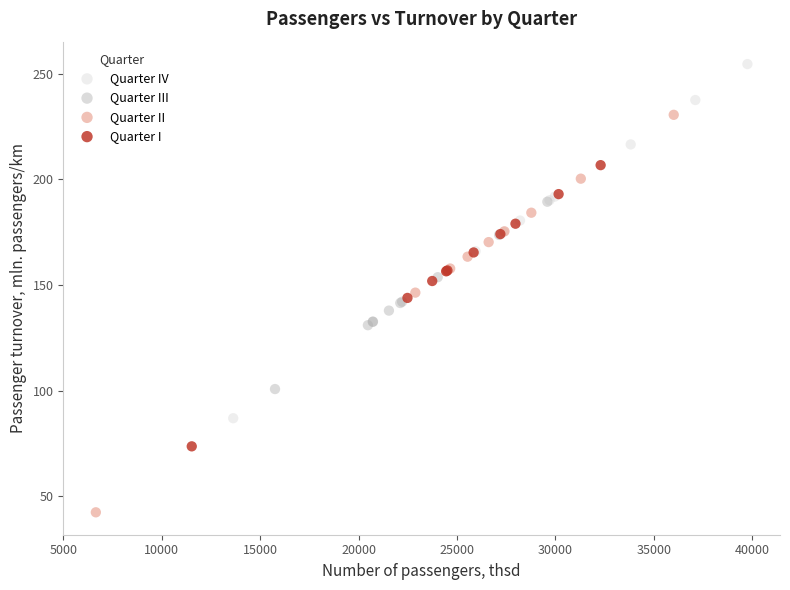

Which series has the largest Y range (max minus min)?

Quarter II